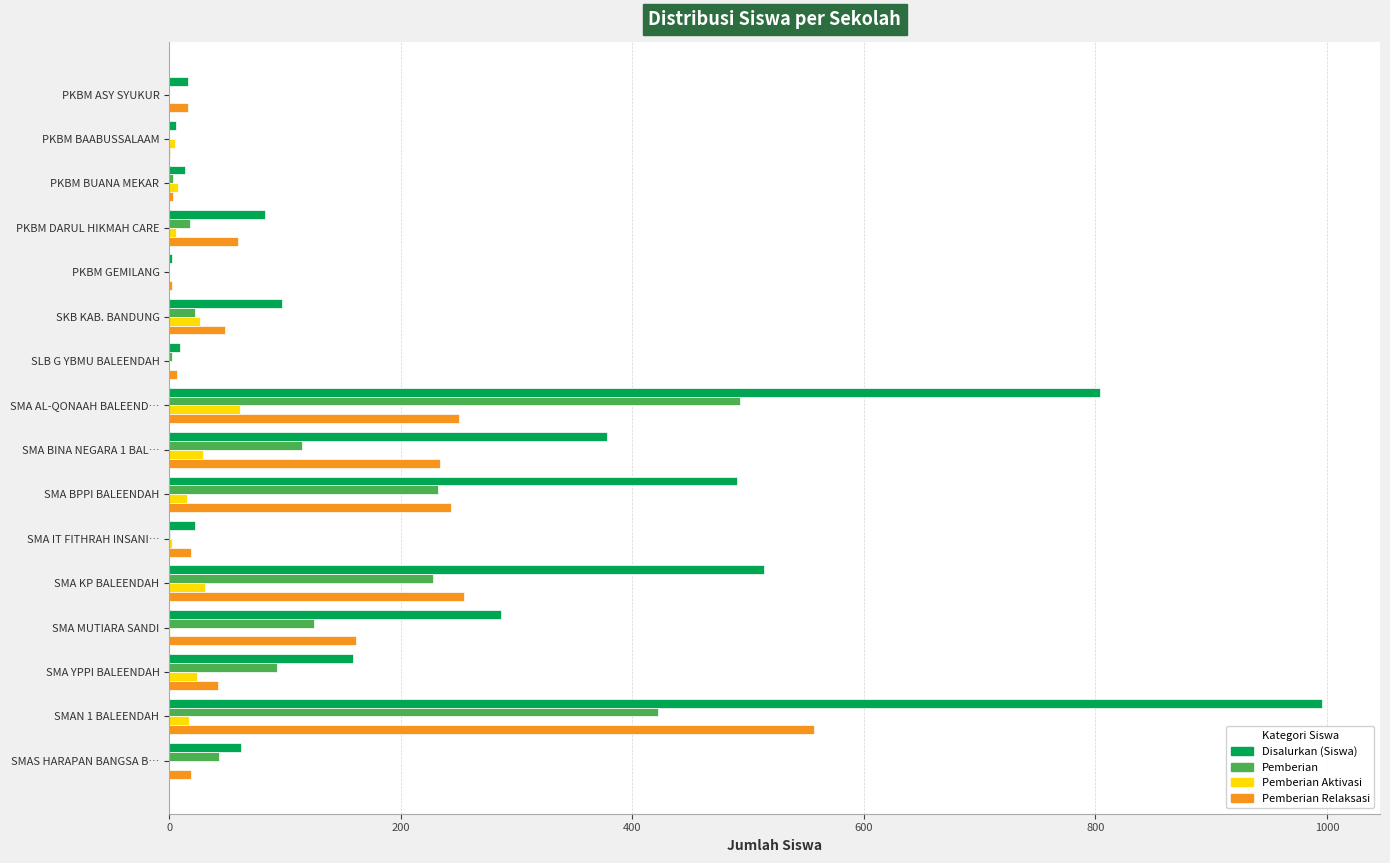

The Pemberian series shows 379 at SMA KP BALEENDAH. True or false?

False